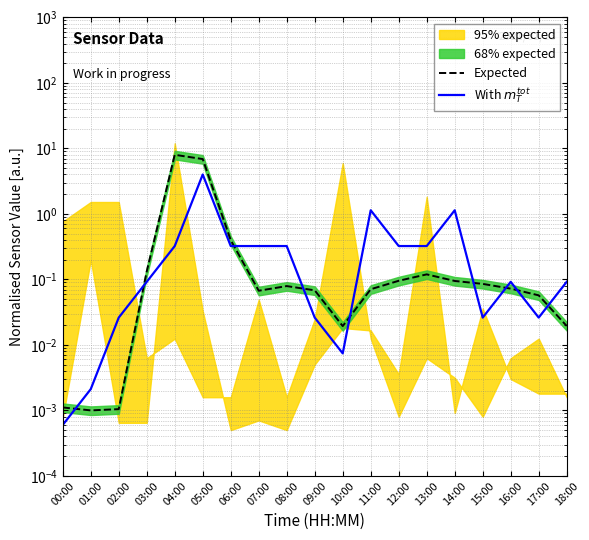

Is it true that With $m_T^{tot}$ equals 0.1 at 03:00?

True